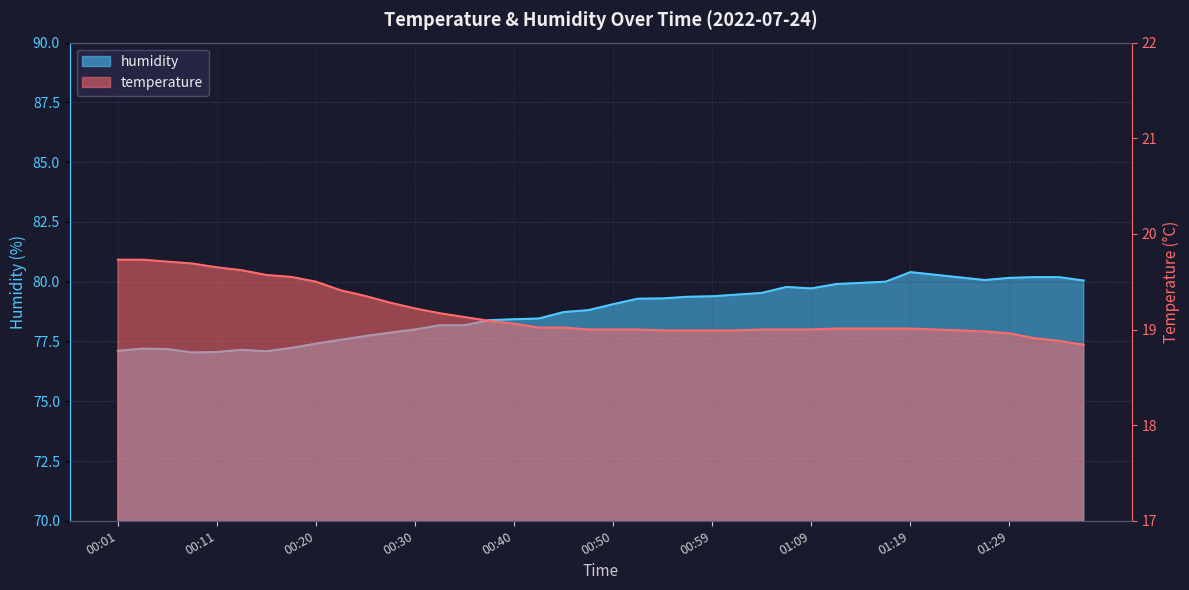

What is the sum of the temperature values at 00:54 and 00:06?

38.7